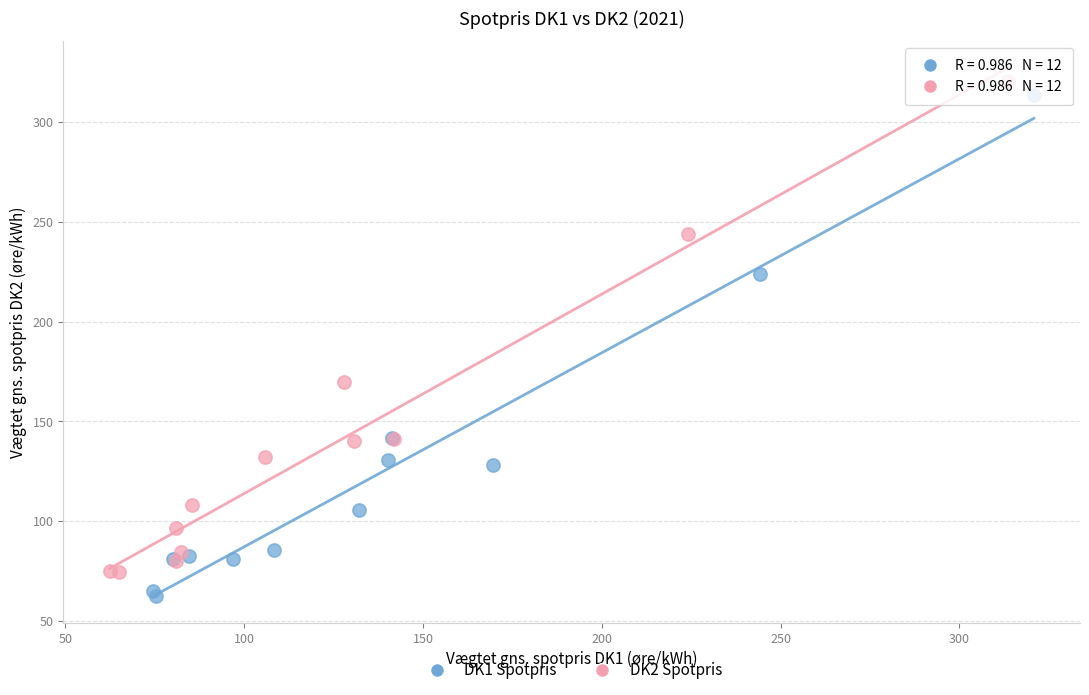

Which series reaches the minimum Y coordinate?

DK1 Spotpris